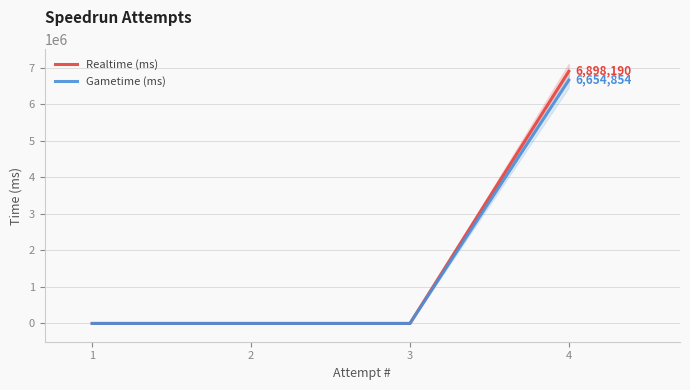

Which series has the widest spread of values?

Realtime (ms)